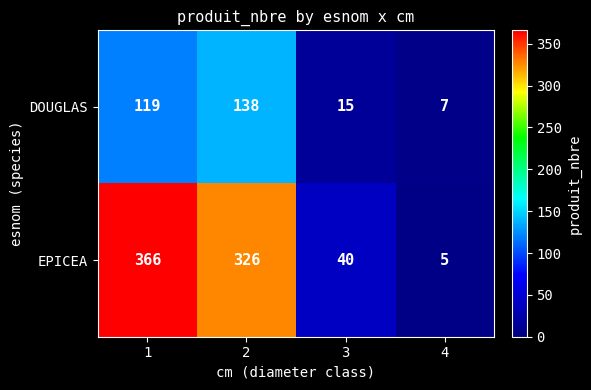

Which category has the lowest value across all series?

4